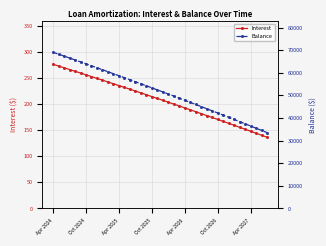

How many values in the Balance series exceed 52435?

19